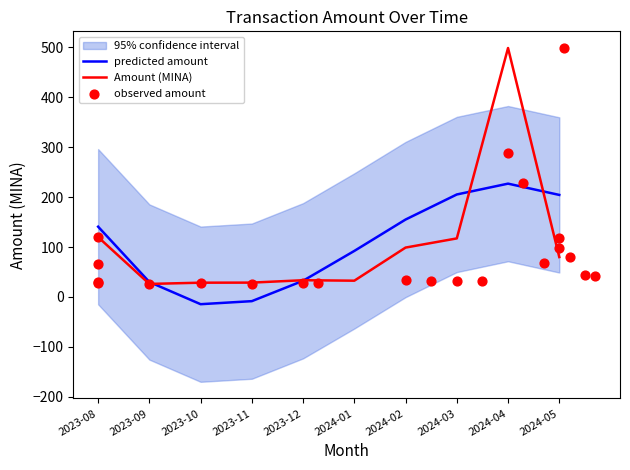

What is the ratio of the value at 2023-11 to the value at 2024-02?

0.3